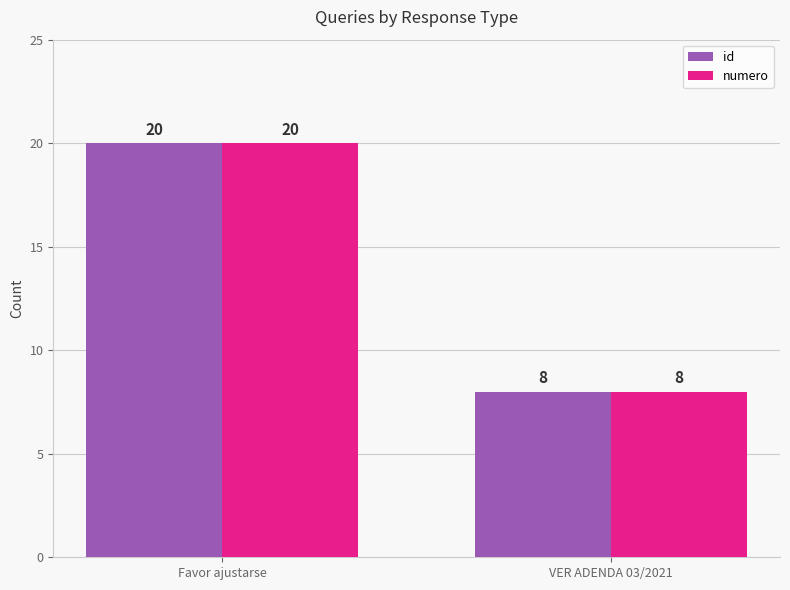

What is the total value across all series at Favor ajustarse?

40